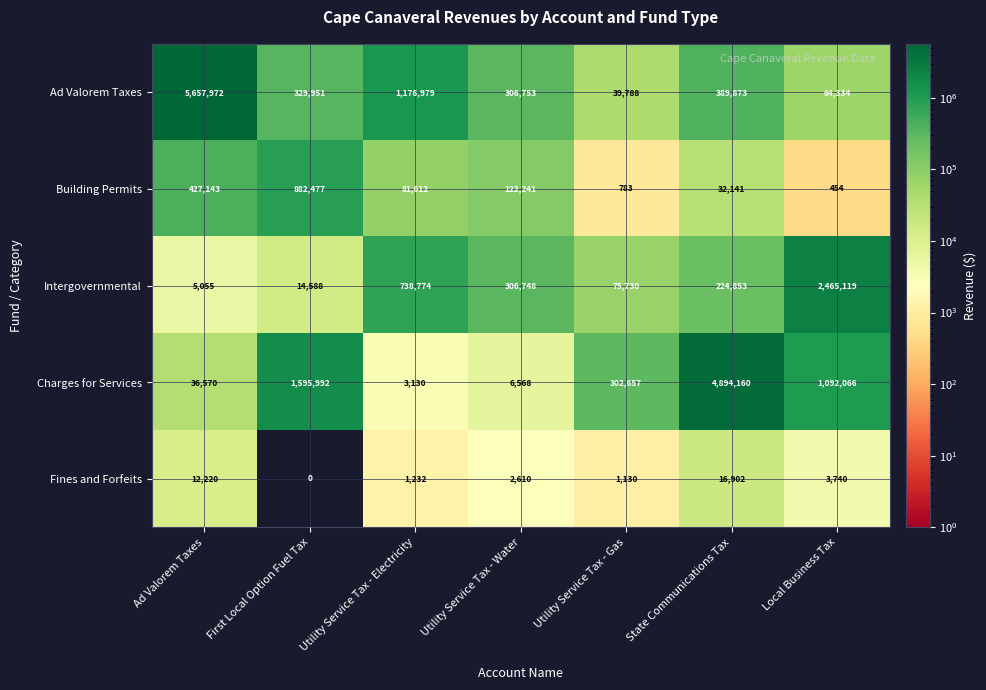

Is it true that Intergovernmental equals 224853 at State Communications Tax?

True